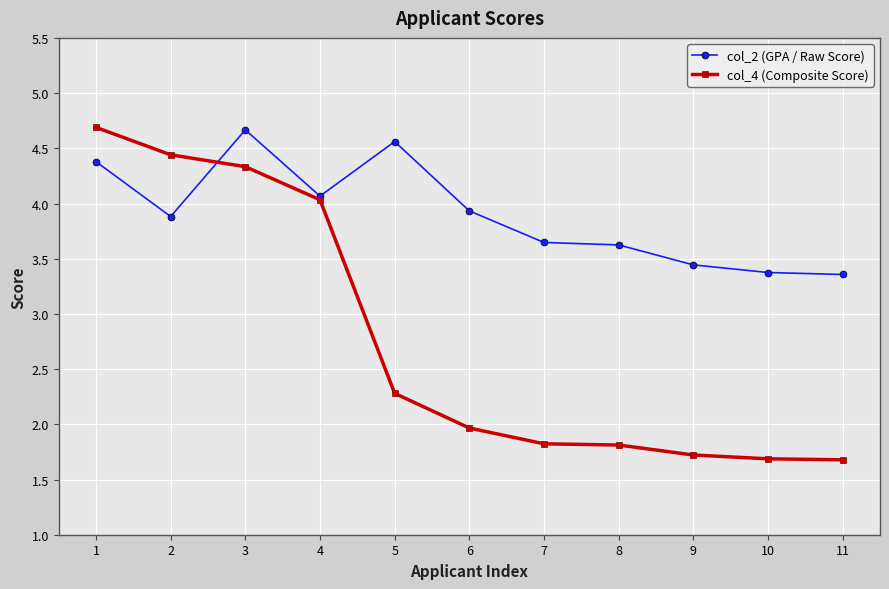

The value of col_4 (Composite Score) at 10 is 2.9. True or false?

False